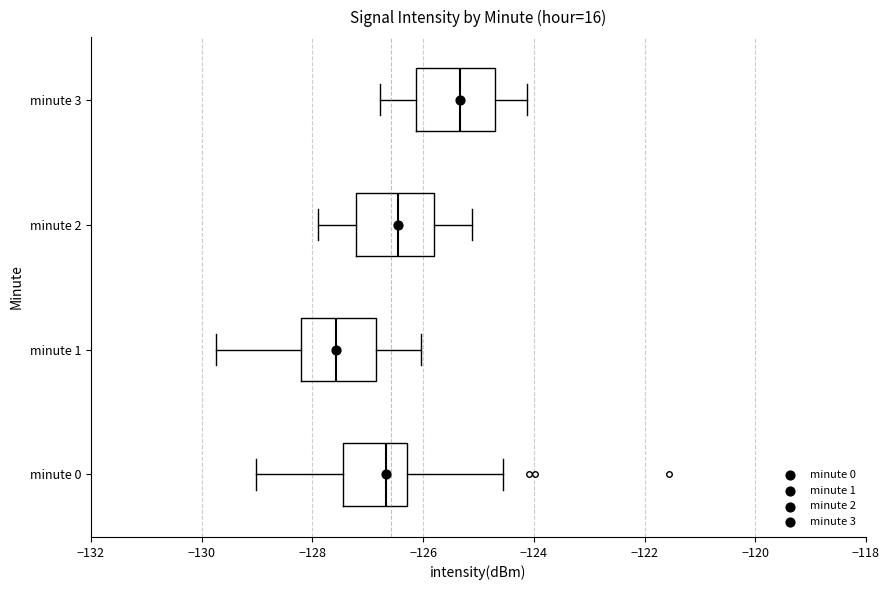

Which box's median line is the furthest to the right?

minute 3